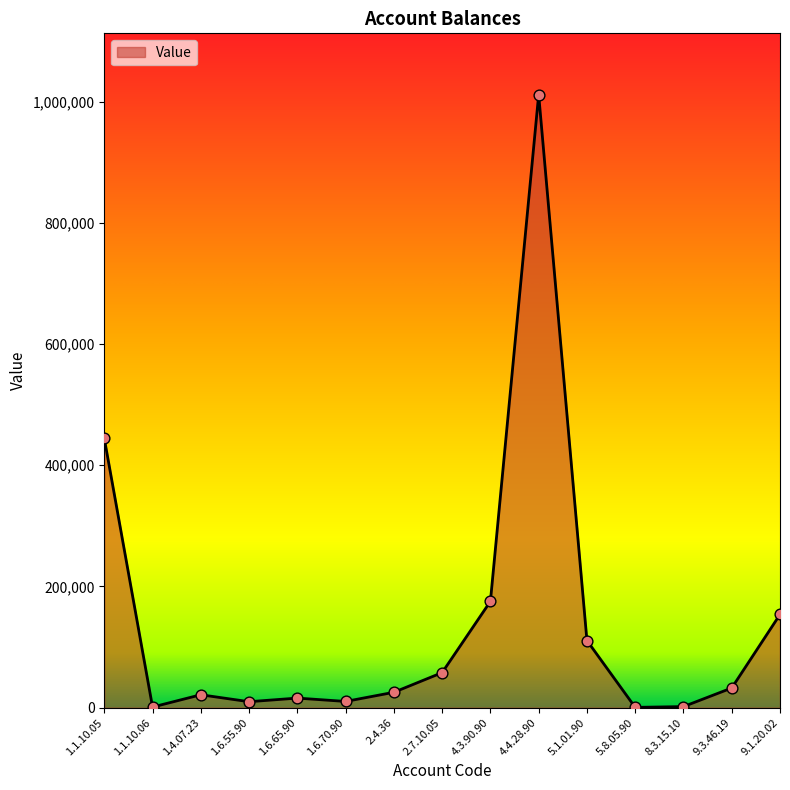

What is the ratio of the value at 2.4.36 to the value at 4.3.90.90?

0.1